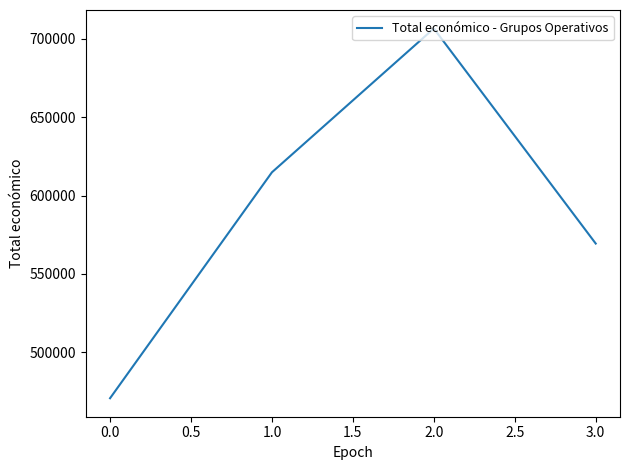

How many interior local peaks (higher than both neighbors) does the data have?

1